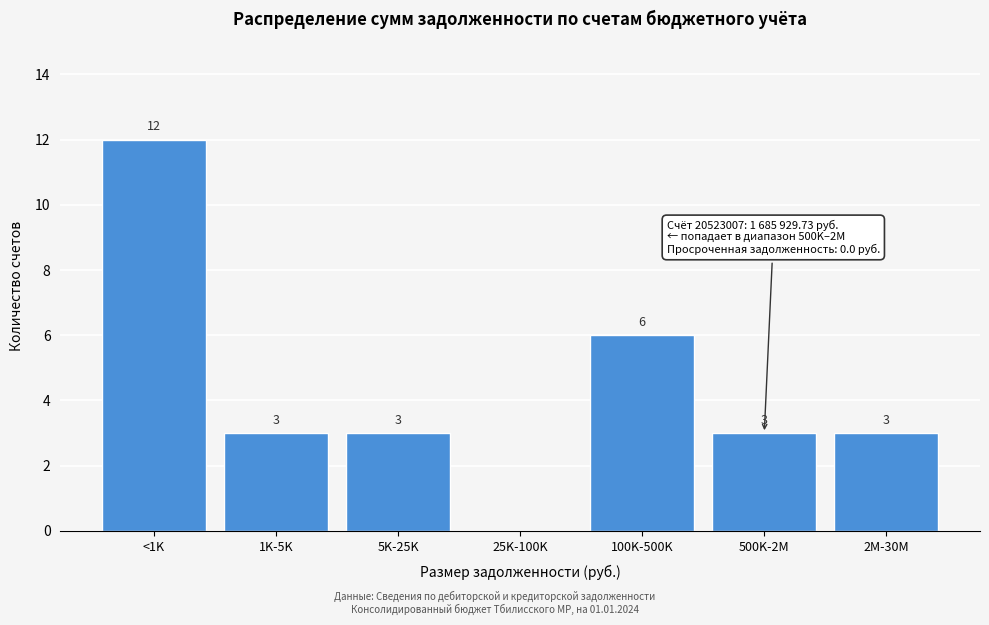

Reading left to right, transcribe all the data shown in this chart.

<1K=12	1K-5K=3	5K-25K=3	25K-100K=0	100K-500K=6	500K-2M=3	2M-30M=3